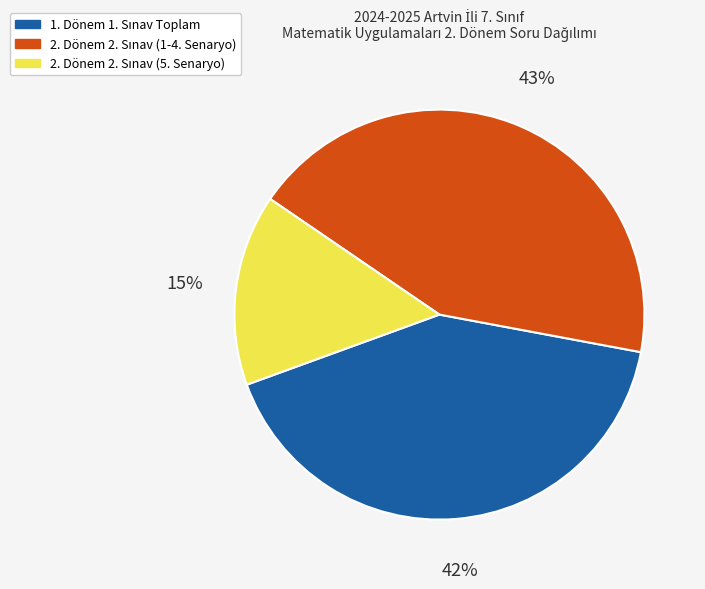

To the nearest percent, what is the average slice percentage?

33%